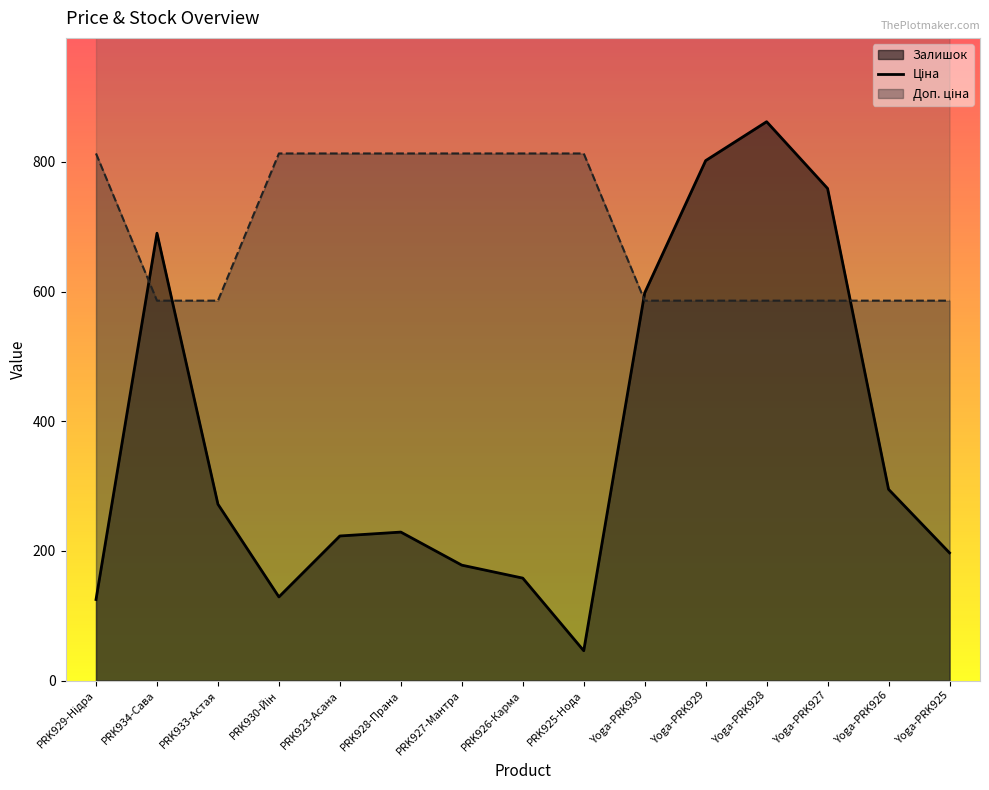

The value of Доп. ціна at Yoga-PRK929 is 1074.5. True or false?

True